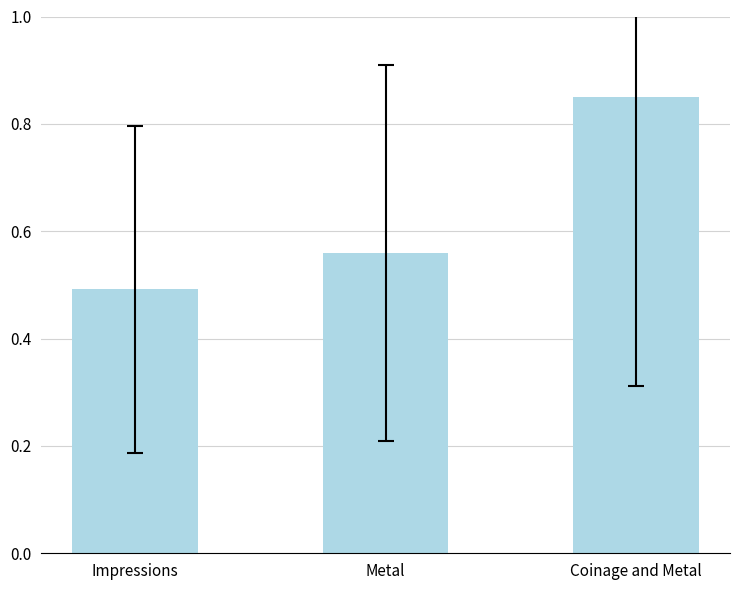

The value at Metal is 1.0. True or false?

False